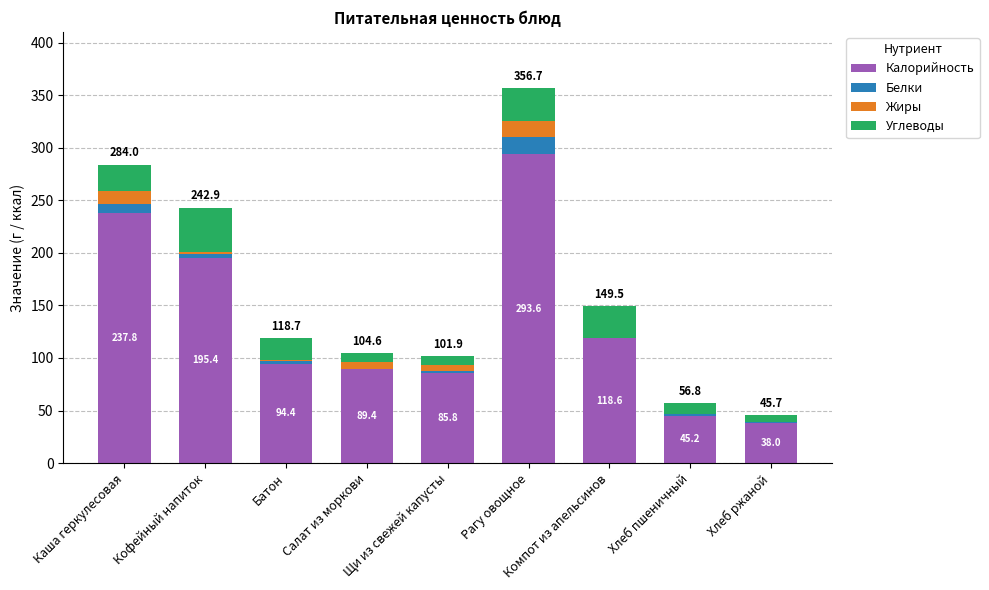

What is the total value across all series at Хлеб пшеничный?

56.8